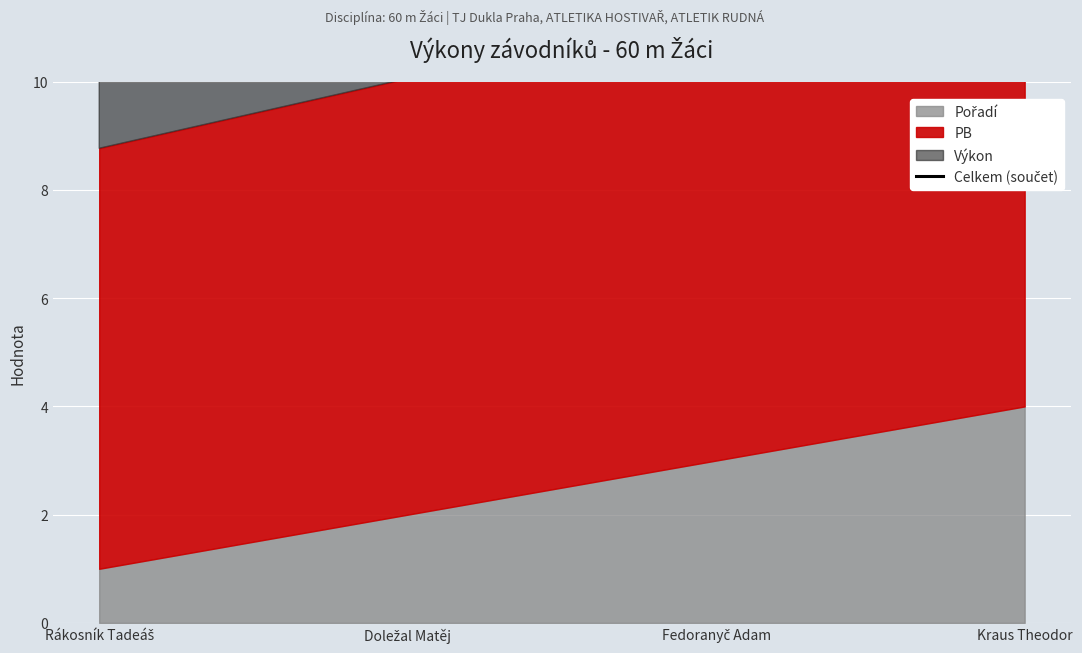

Approximately how many times larger is the value at Kraus Theodor compared to Fedoranyč Adam?

1.1